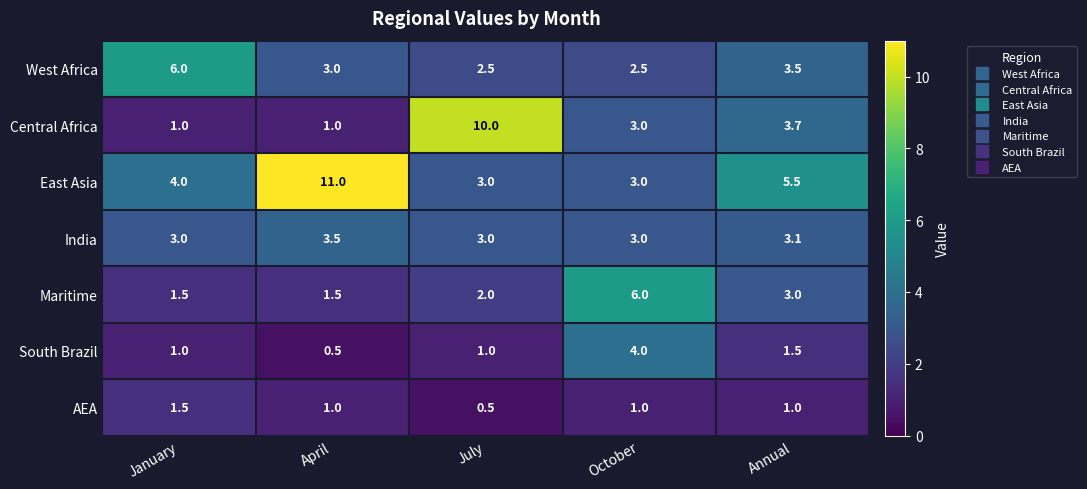

What is the difference between the maximum and minimum values in the East Asia series?

8.0